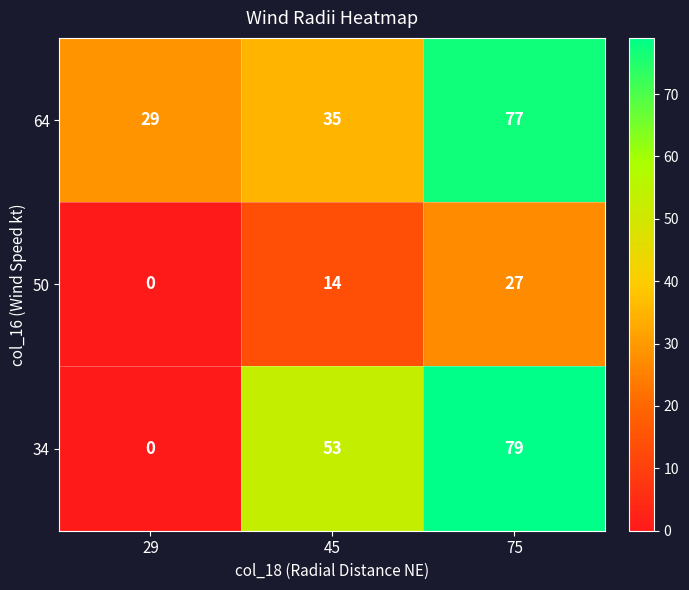

Reading right to left, what are all the values shown in this chart?

64: 75=77	45=35	29=29
50: 75=27	45=14	29=0
34: 75=79	45=53	29=0